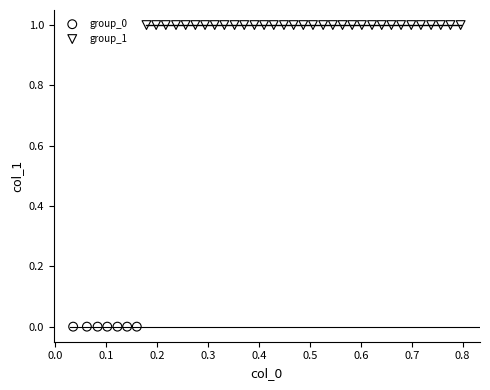

Which series contains the lowest Y value?

group_0